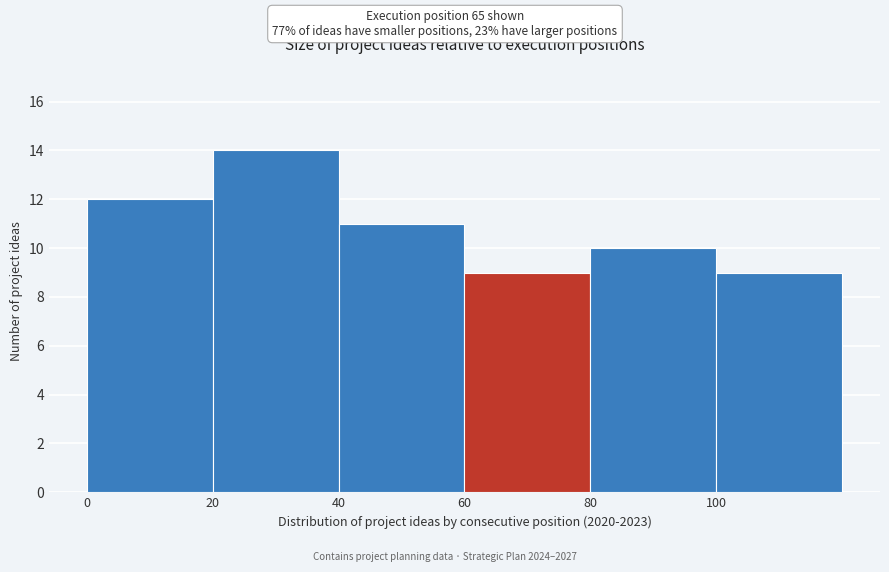

Reading left to right, transcribe this chart: for each bar, give the range it covers on the x-axis and its height. The values are not printed on the chart, so give them approximately, as read against the axis.

0 to 20: 12
20 to 40: 14
40 to 60: 11
60 to 80: 9
80 to 100: 10
100 to 120: 9